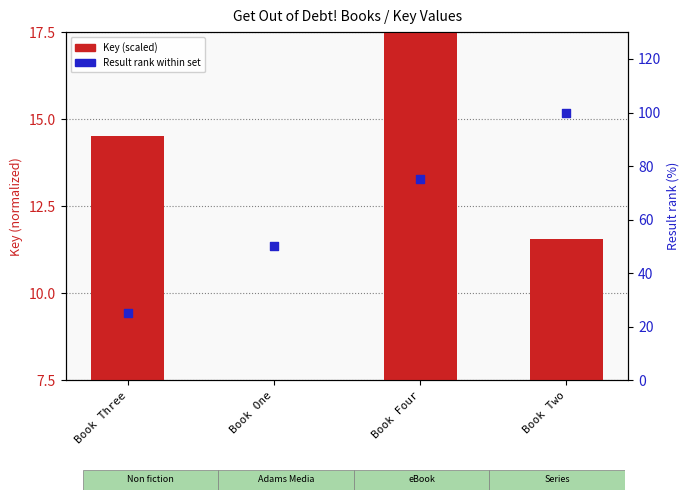

At which category is the sum across all series the highest?

Book Two